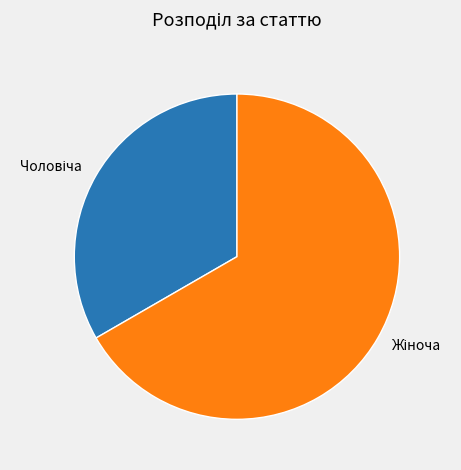

Is there any slice that represents more than half of the pie?

Yes